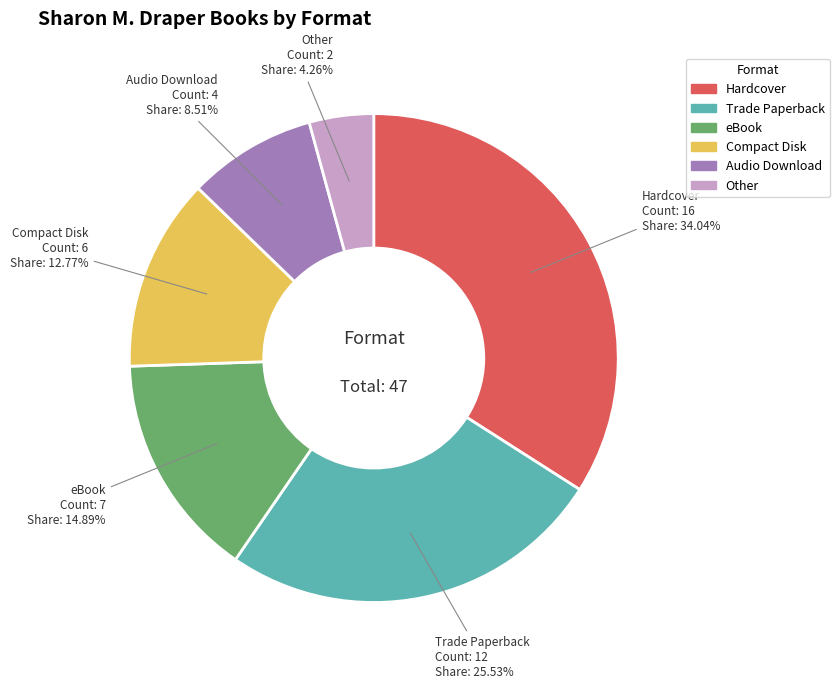

How many slices are in this pie chart?

6